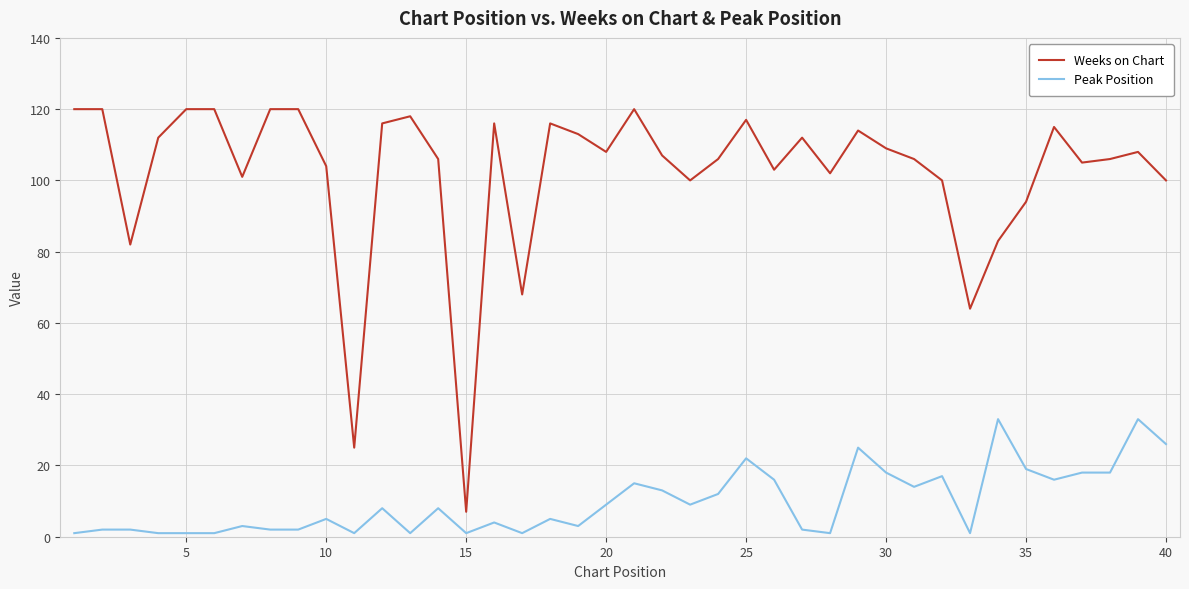

List the series in order of their peak value, lowest first.

Peak Position, Weeks on Chart